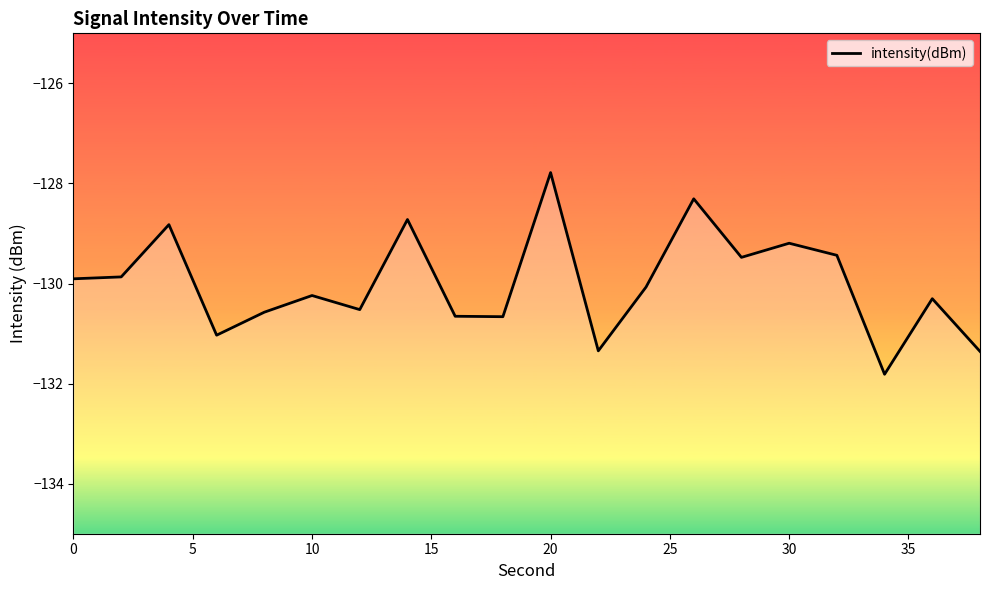

True or false: the data shows -127.8 at 20.

True